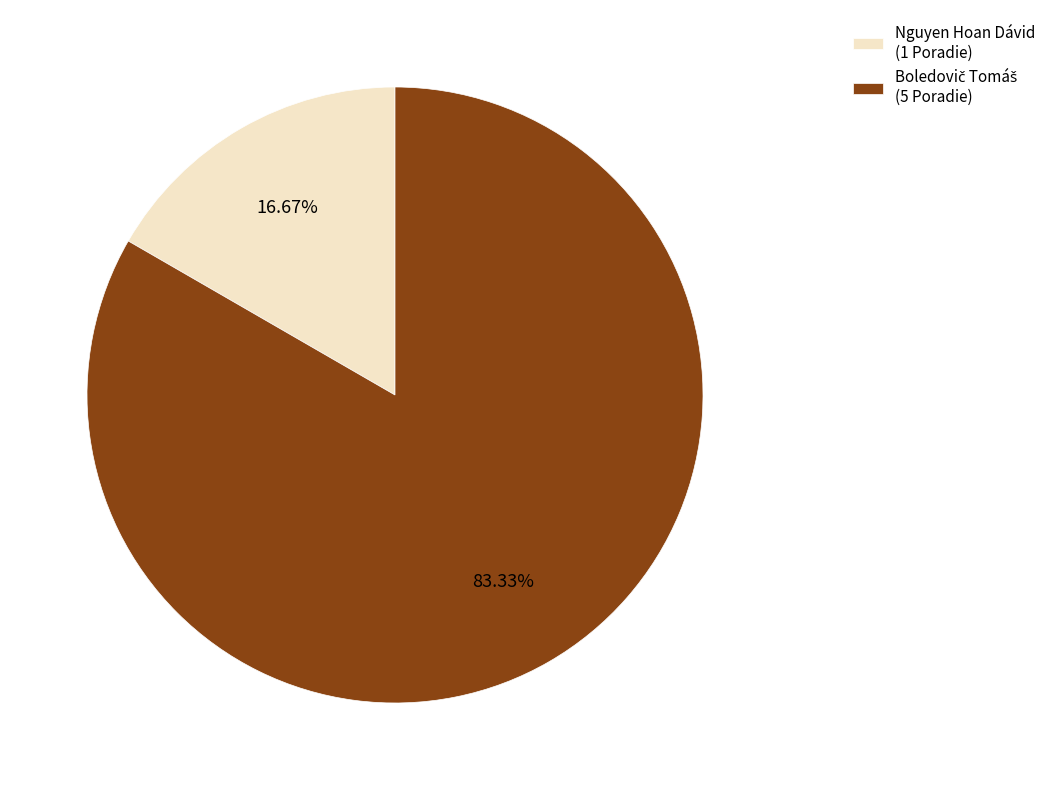

Count the number of slices in the pie.

2